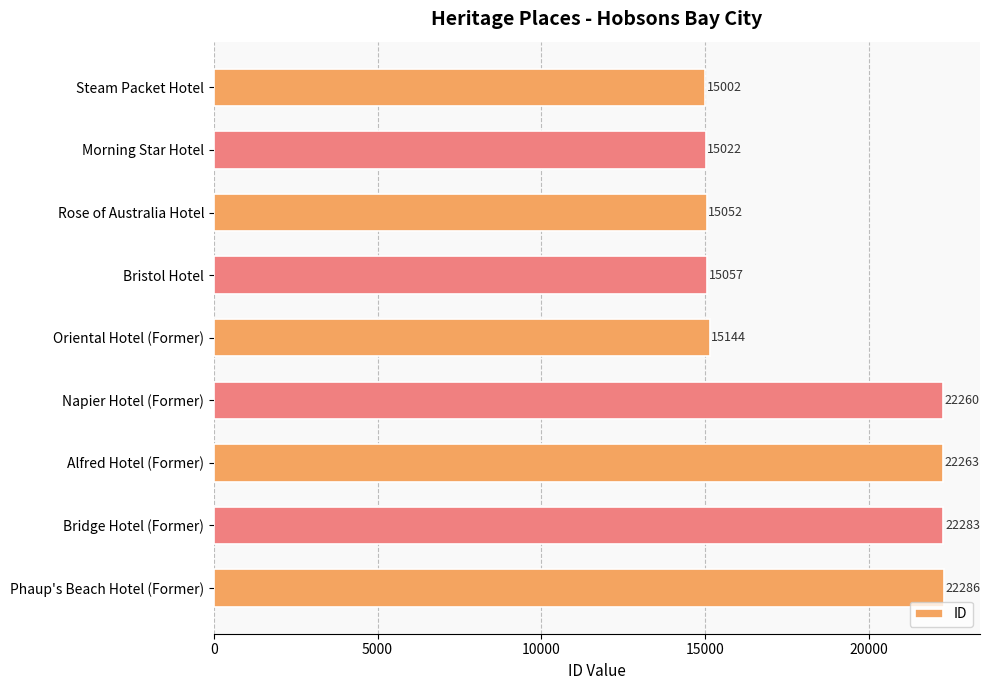

Read the value at Steam Packet Hotel, to the nearest 100.

15000